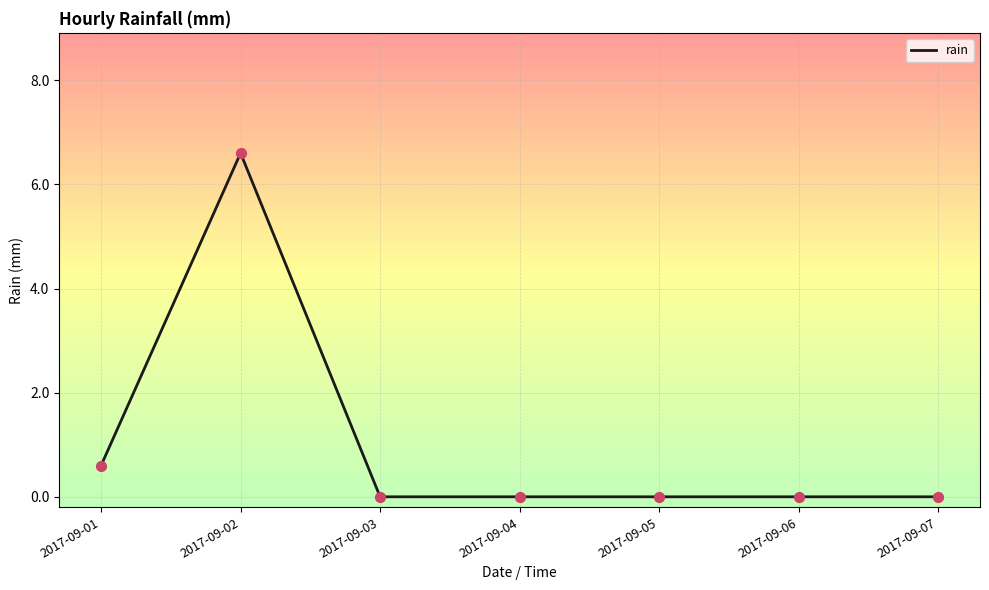

Between 2017-09-02 and 2017-09-04, which is larger?

2017-09-02